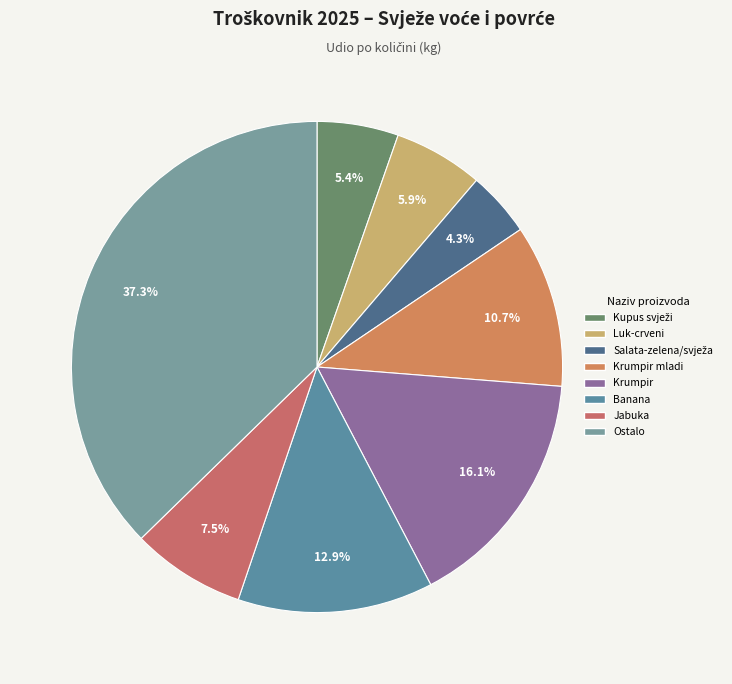

To the nearest percent, what is the difference between the largest and smallest slice percentages?

33%